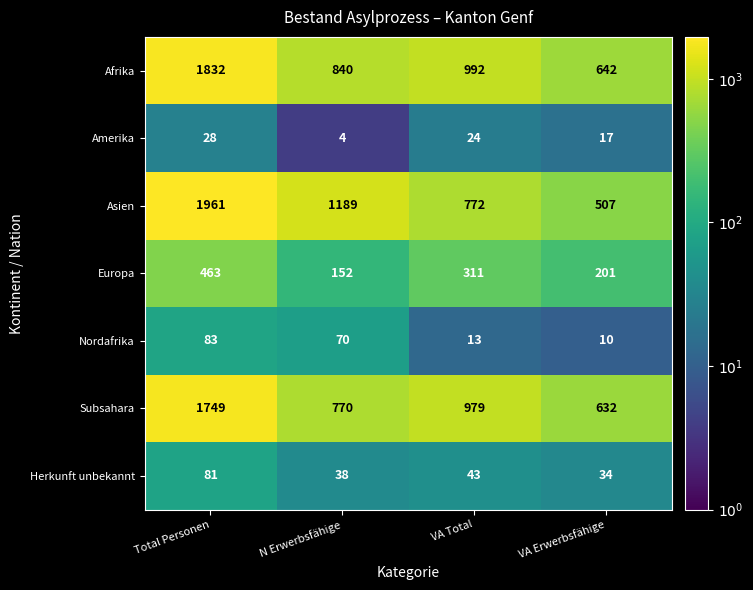

At how many categories does at least one series exceed 38?

4